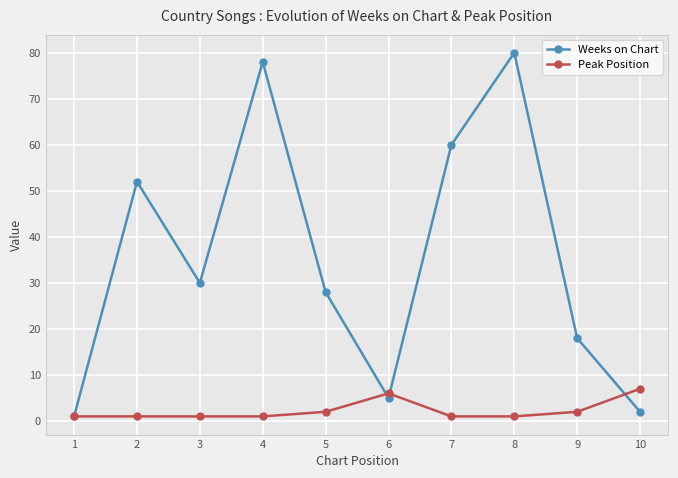

How many interior local valleys does the Weeks on Chart series have?

2